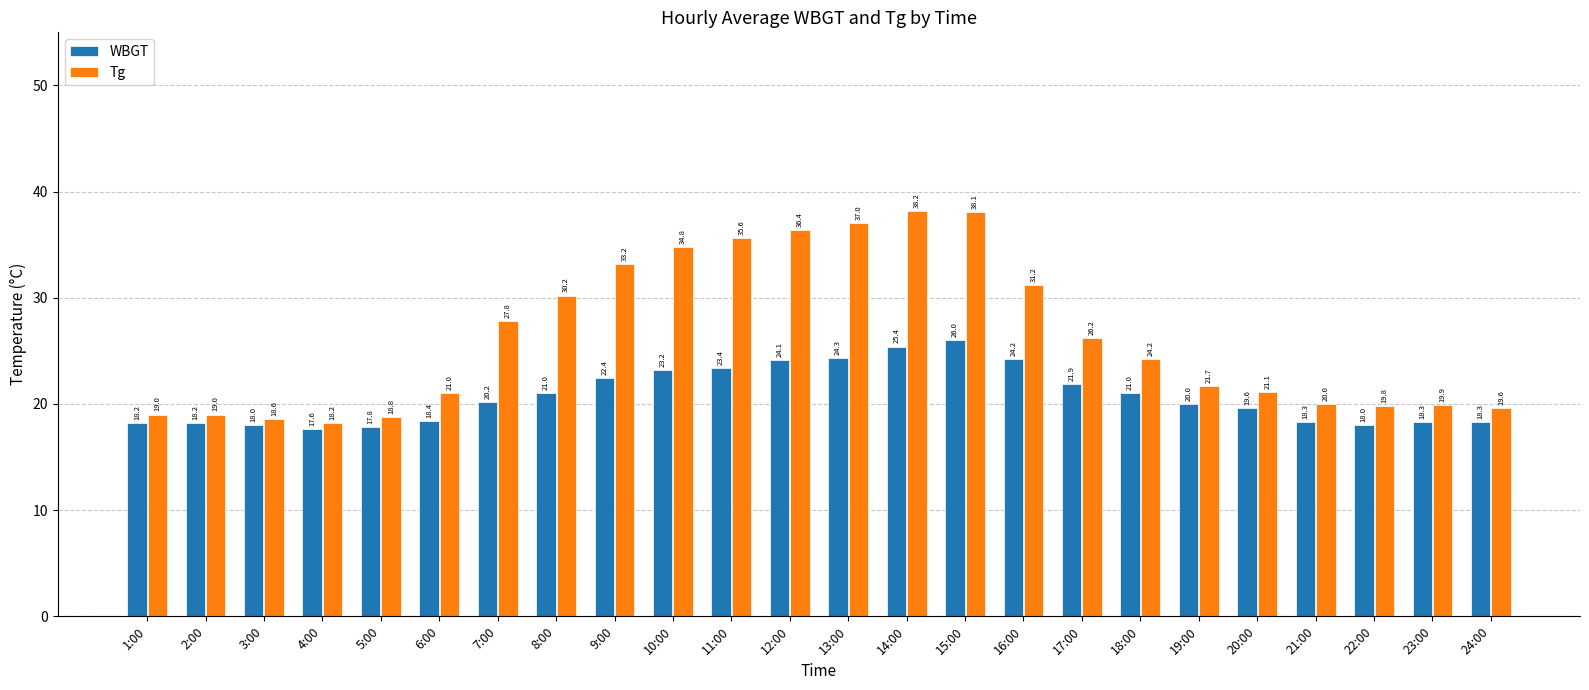

Is it true that Tg equals 19.0 at 1:00?

True